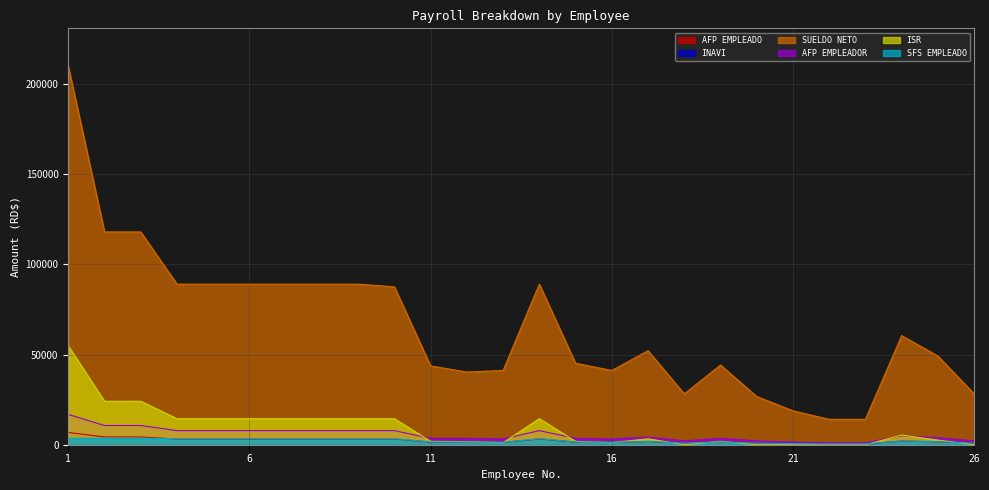

What is the difference between the maximum and minimum values in the ISR series?

54737.1